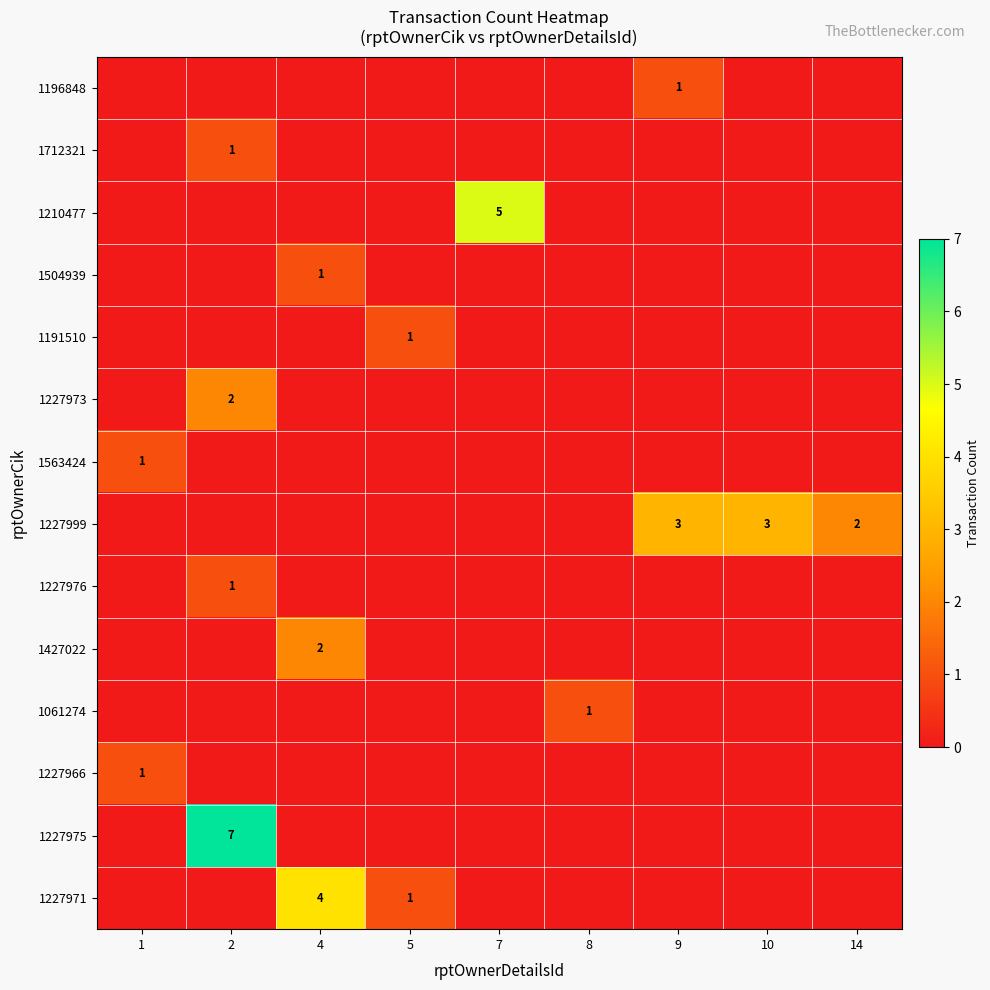

What is the total value across all series at 4?

7